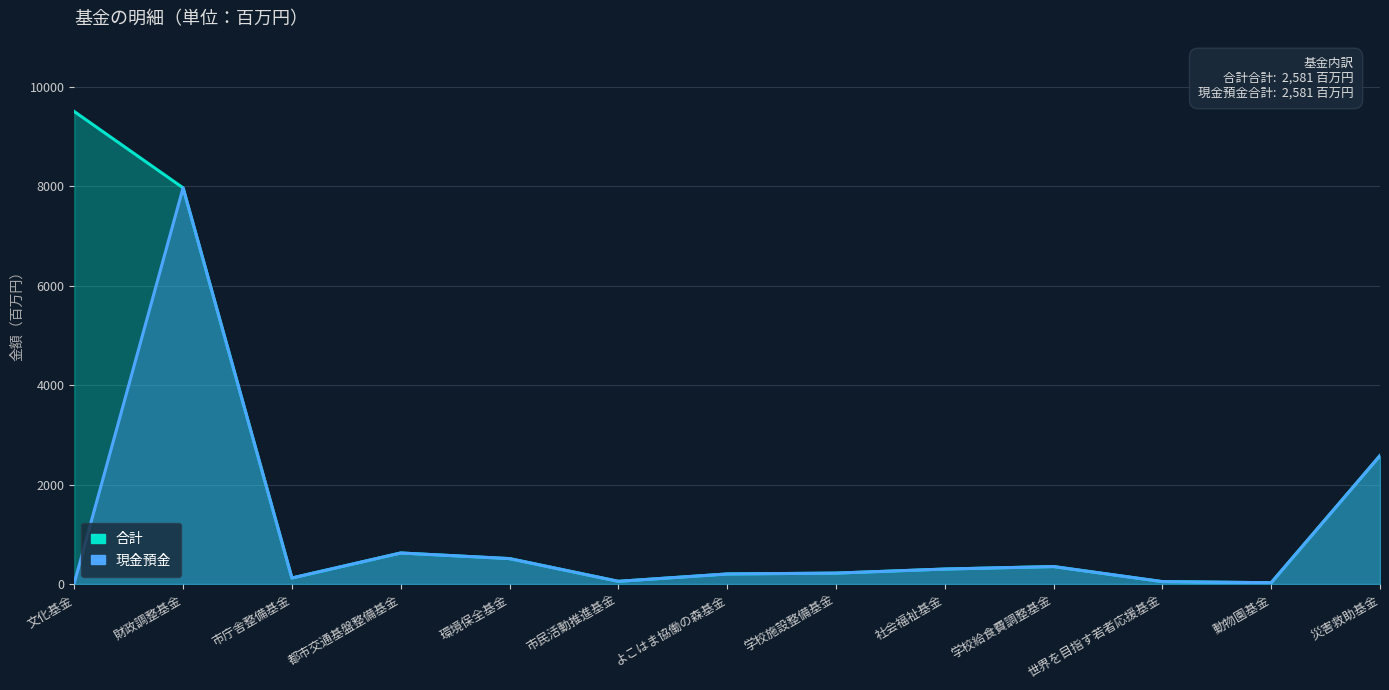

At how many categories does at least one series exceed 8205?

1